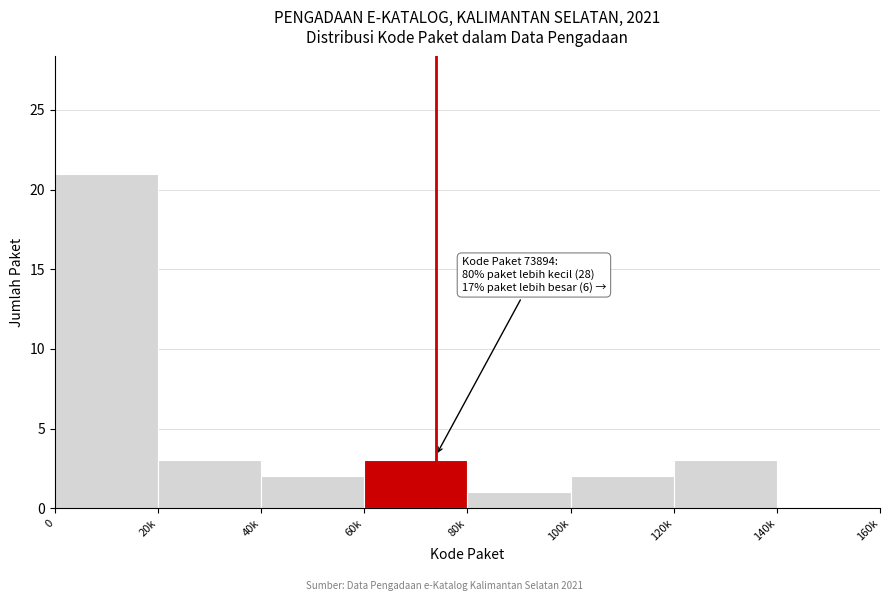

Reading left to right, transcribe all the data shown in this chart.

0=21	20k=3	40k=2	60k=3	80k=1	100k=2	120k=3	140k=0